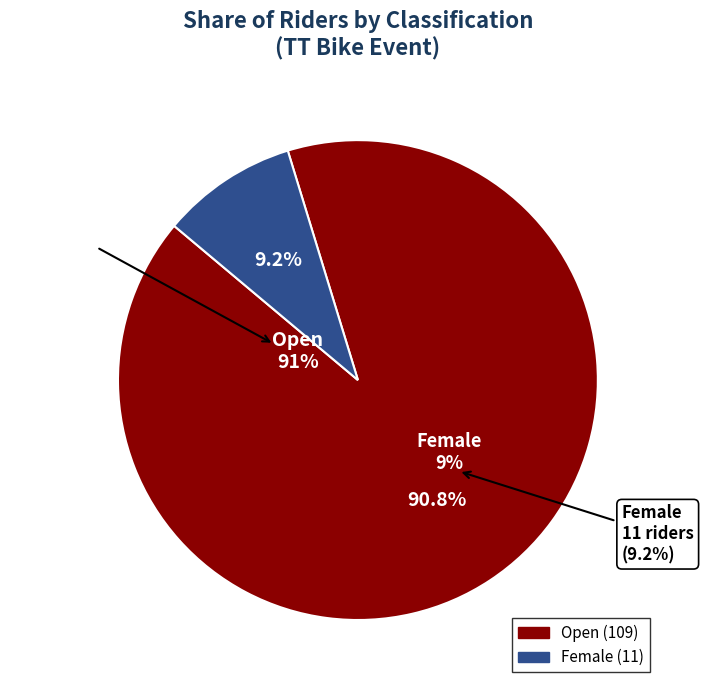

True or false: Female accounts for 21% of the total.

False